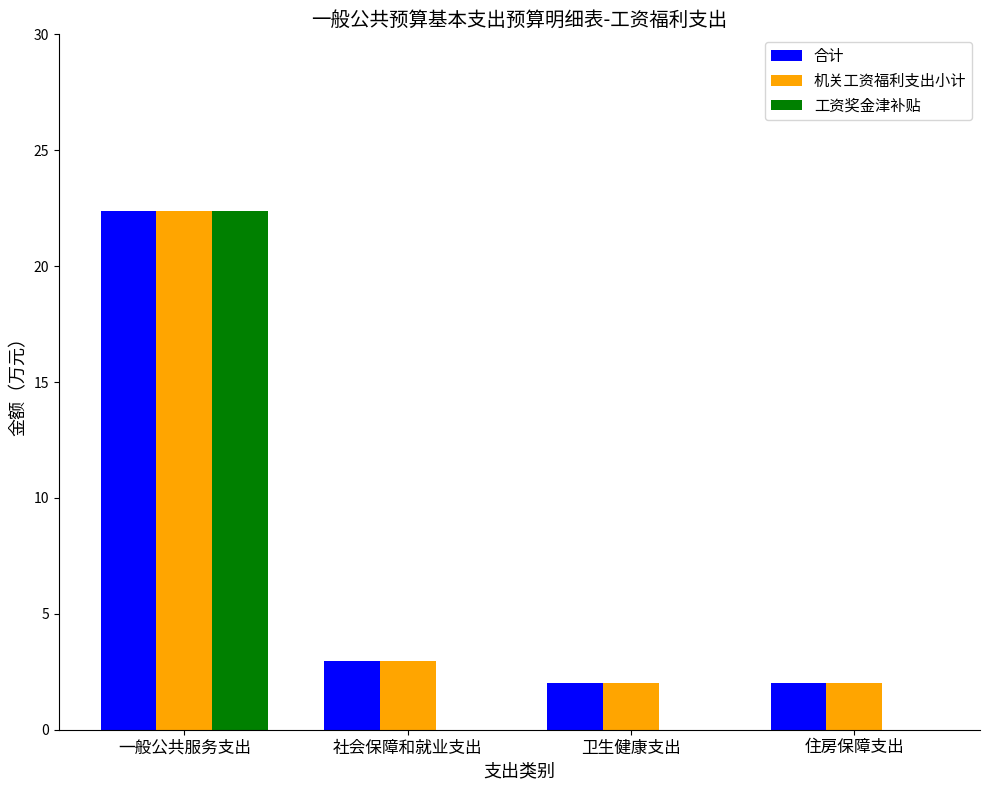

The 合计 series shows 2.0 at 住房保障支出. True or false?

True